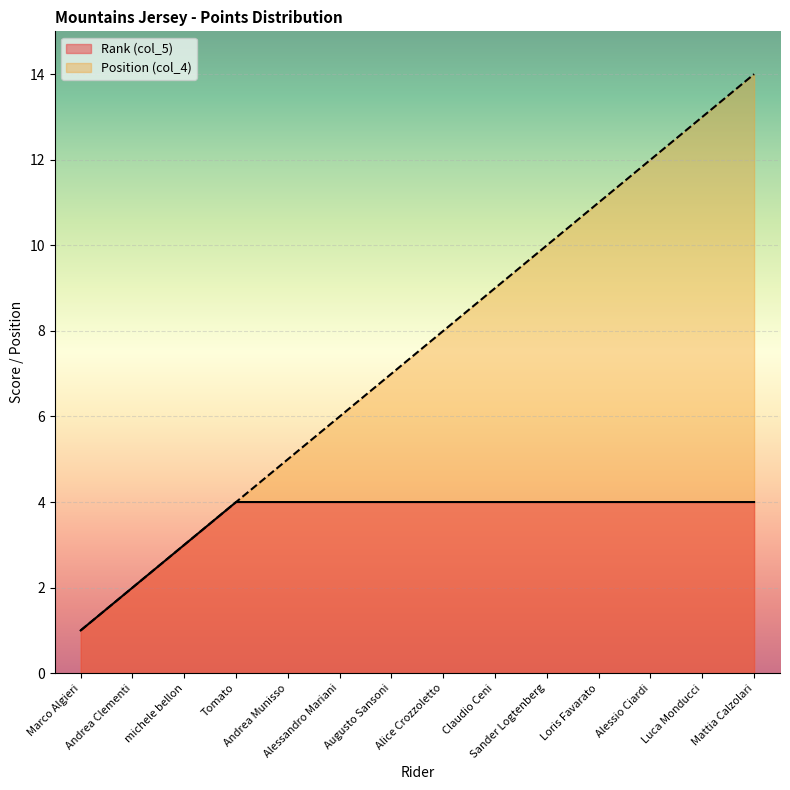

Rank the series at Mattia Calzolari from lowest to highest value.

Rank (col_5), Position (col_4)